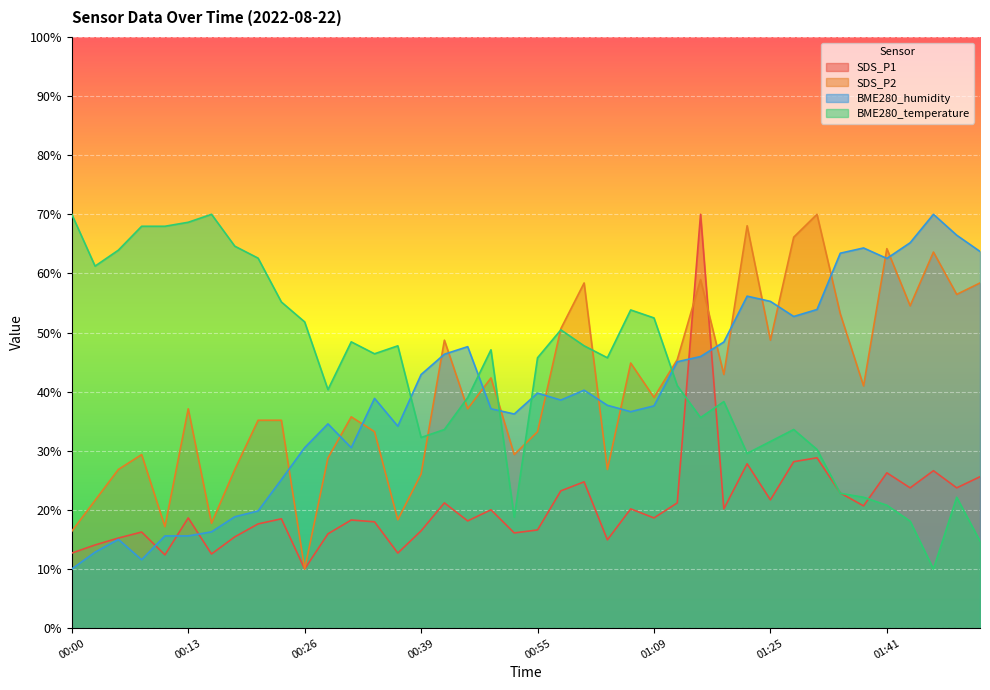

What is the difference between the highest and lowest values at 00:11?

55.6